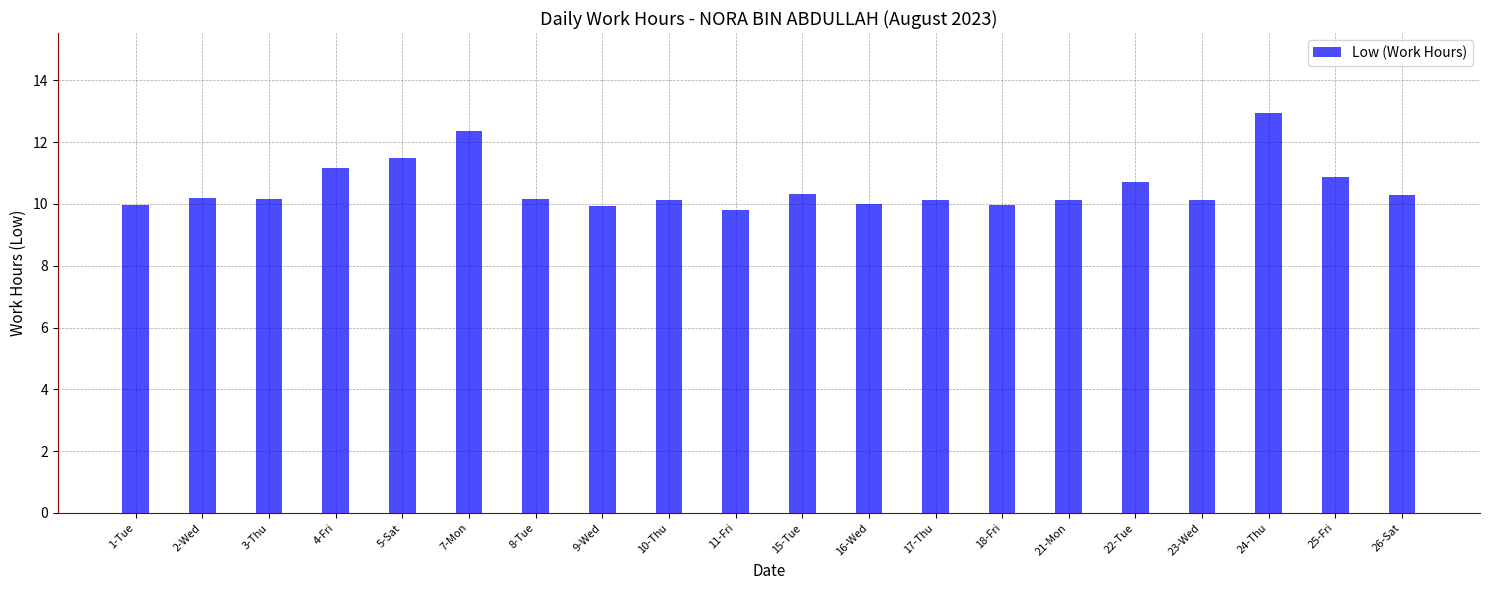

The value at 7-Mon is 12.4. True or false?

True